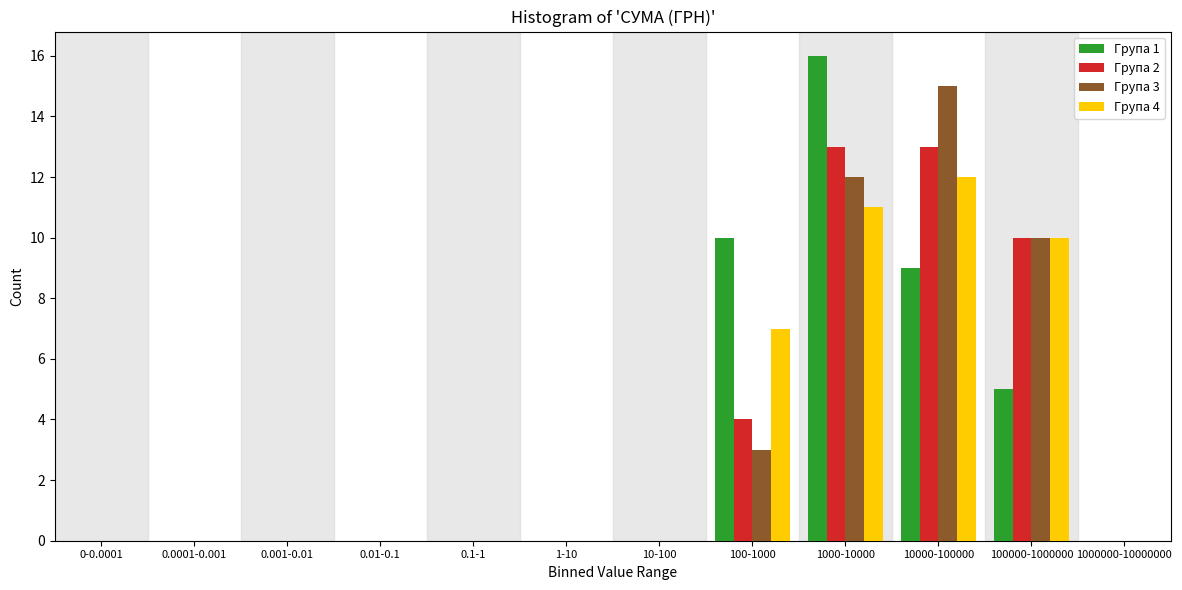

Between 0.001-0.01 and 100-1000, which series saw the biggest shift?

Група 1